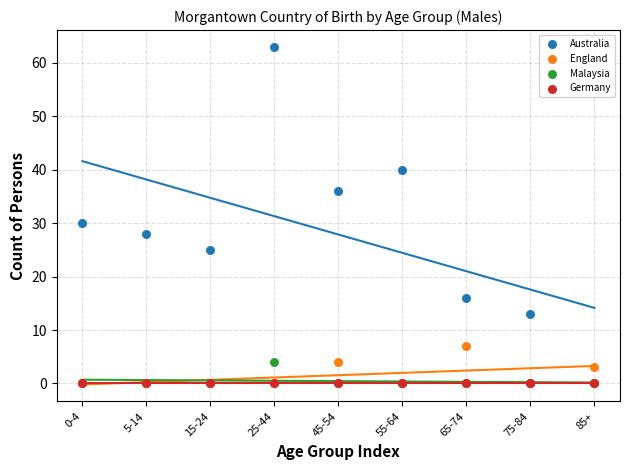

Across all series, what Y value is closest to 31?

30